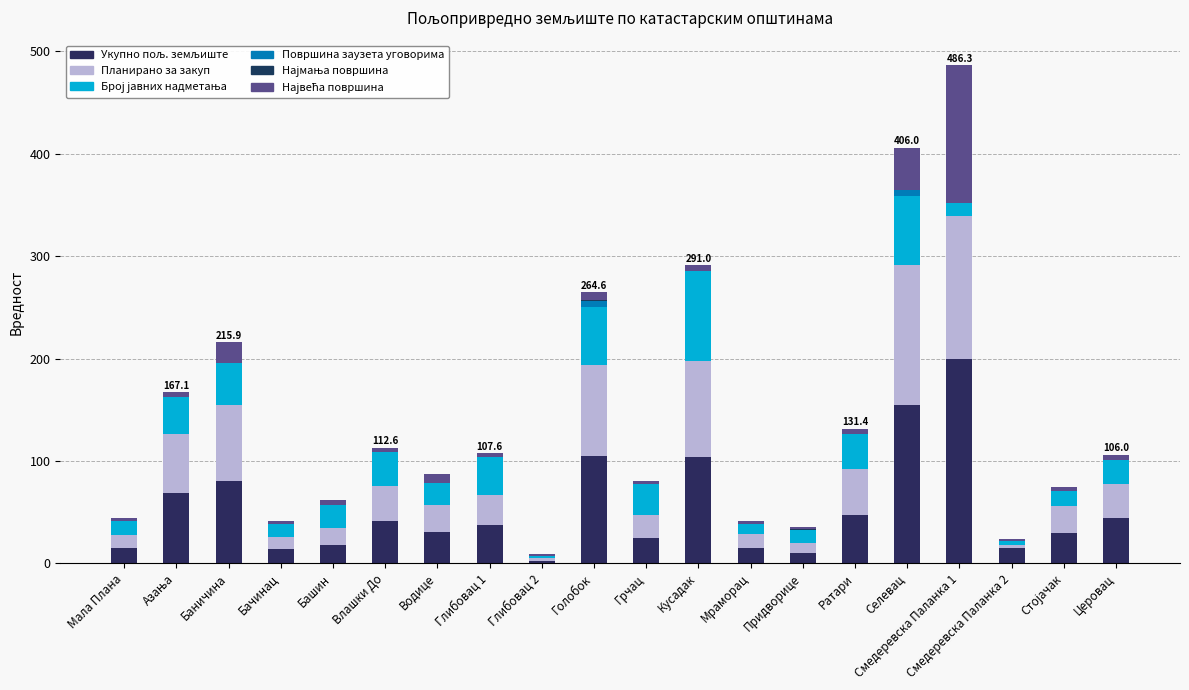

Does the chart contain stacked bars?

Yes